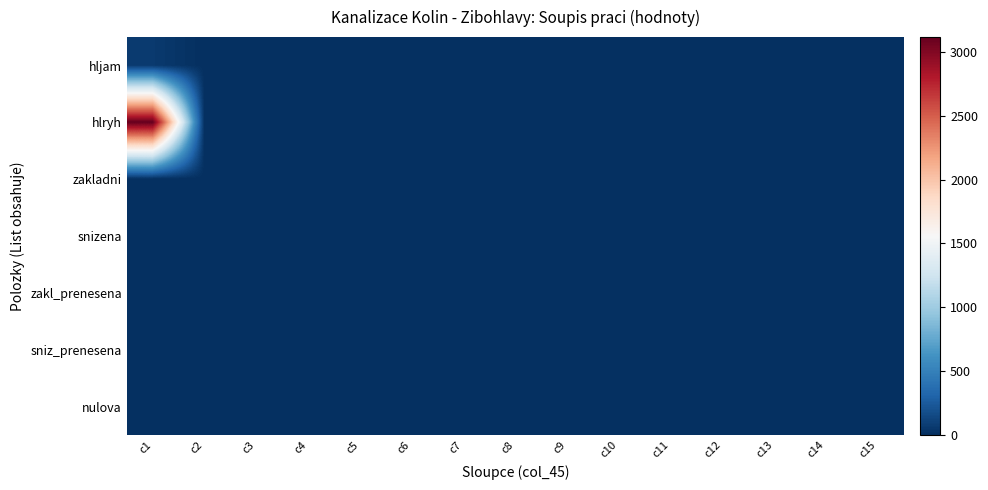

Reading right to left, extract all data points from this chart.

hljam: c15=0.0	c14=0.0	c13=0.0	c12=0.0	c11=0.0	c10=0.0	c9=0.0	c8=0.0	c7=0.0	c6=0.0	c5=0.0	c4=0.0	c3=0.0	c2=0.0	c1=64.1
hlryh: c15=0.0	c14=0.0	c13=0.0	c12=0.0	c11=0.0	c10=0.0	c9=0.0	c8=0.0	c7=0.0	c6=0.0	c5=0.0	c4=0.0	c3=0.0	c2=0.0	c1=3115.5
zakladni: c15=0.0	c14=0.0	c13=0.0	c12=0.0	c11=0.0	c10=0.0	c9=0.0	c8=0.0	c7=0.0	c6=0.0	c5=0.0	c4=0.0	c3=0.0	c2=0.0	c1=0.0
snizena: c15=0.0	c14=0.0	c13=0.0	c12=0.0	c11=0.0	c10=0.0	c9=0.0	c8=0.0	c7=0.0	c6=0.0	c5=0.0	c4=0.0	c3=0.0	c2=0.0	c1=0.0
zakl_prenesena: c15=0.0	c14=0.0	c13=0.0	c12=0.0	c11=0.0	c10=0.0	c9=0.0	c8=0.0	c7=0.0	c6=0.0	c5=0.0	c4=0.0	c3=0.0	c2=0.0	c1=0.0
sniz_prenesena: c15=0.0	c14=0.0	c13=0.0	c12=0.0	c11=0.0	c10=0.0	c9=0.0	c8=0.0	c7=0.0	c6=0.0	c5=0.0	c4=0.0	c3=0.0	c2=0.0	c1=0.0
nulova: c15=0.0	c14=0.0	c13=0.0	c12=0.0	c11=0.0	c10=0.0	c9=0.0	c8=0.0	c7=0.0	c6=0.0	c5=0.0	c4=0.0	c3=0.0	c2=0.0	c1=0.0